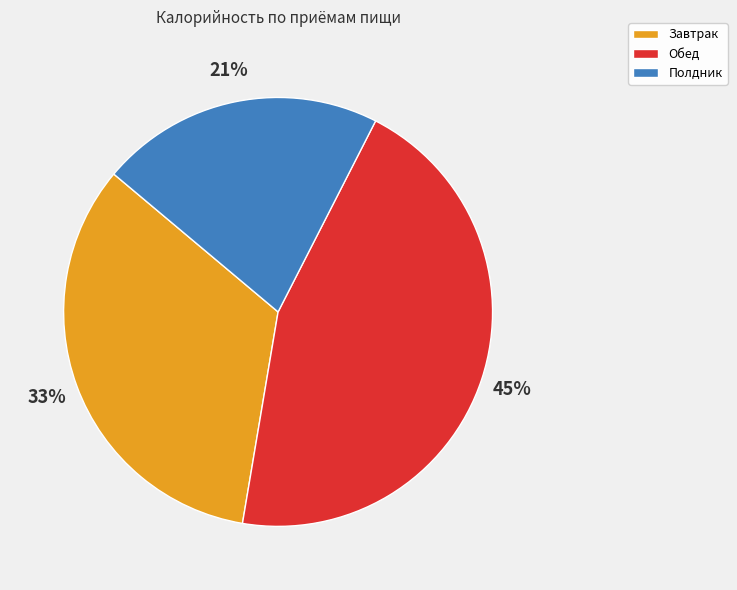

How many slices are in this pie chart?

3